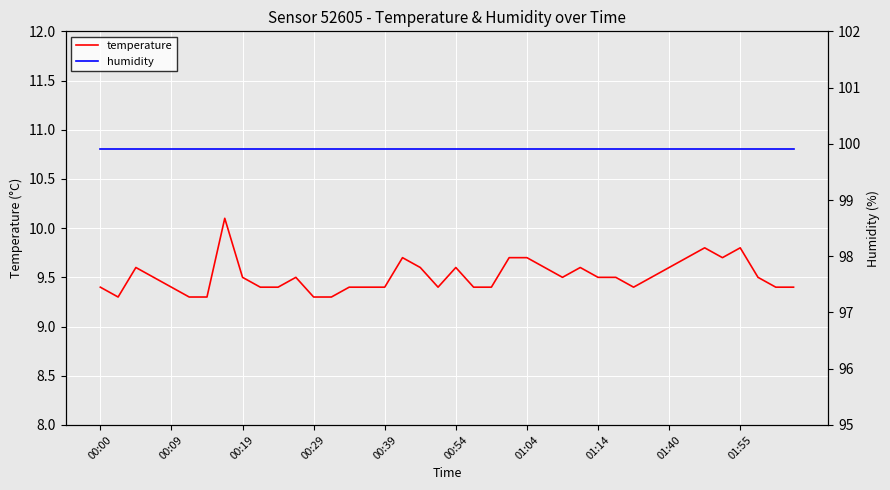

True or false: humidity has more than 2 points higher than both neighbors.

False